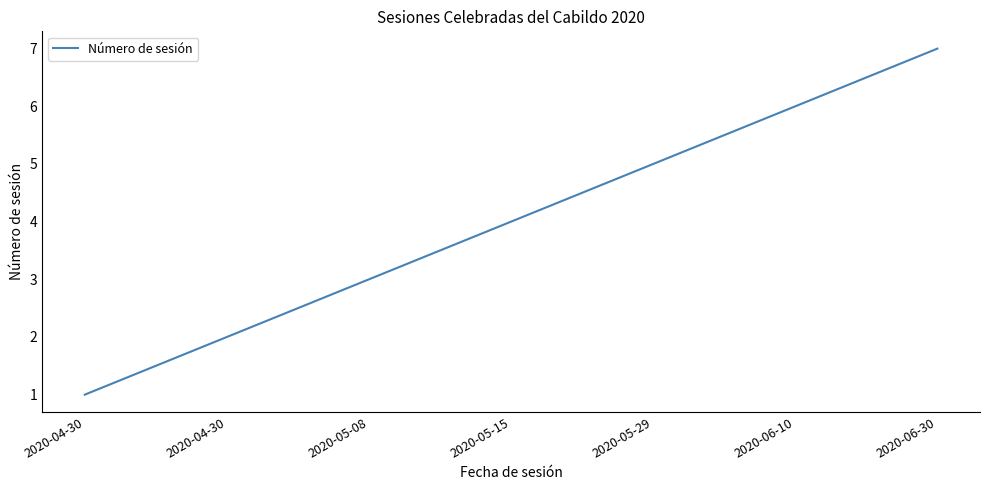

Reading left to right, extract all data points from this chart.

2020-04-30=1	2020-04-30=2	2020-05-08=3	2020-05-15=4	2020-05-29=5	2020-06-10=6	2020-06-30=7